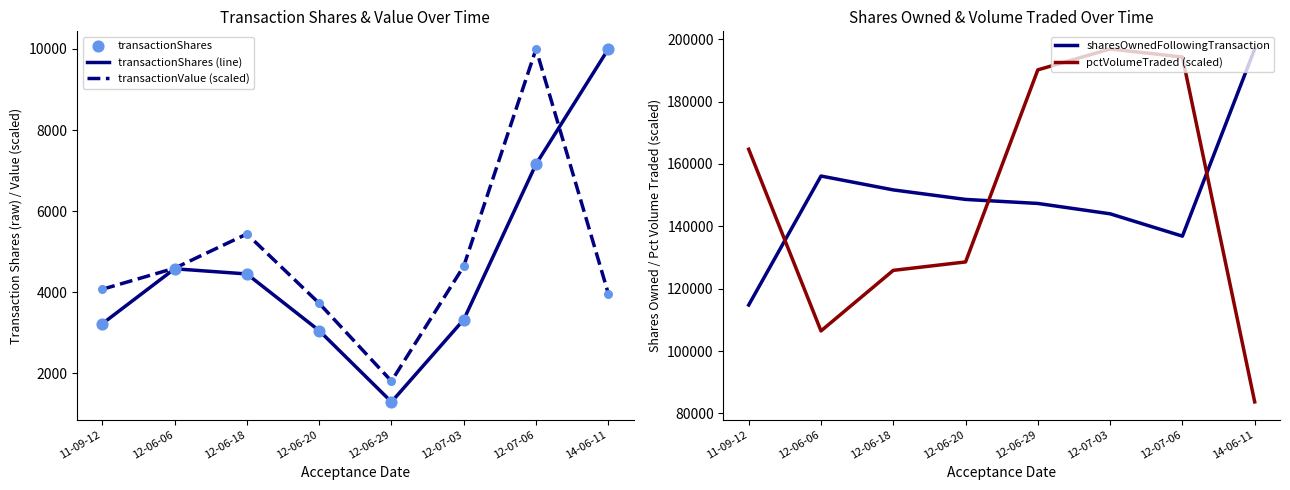

Is the value of pctVolumeTraded (scaled) at 12-06-29 greater than the value of sharesOwnedFollowingTransaction at 12-06-06?

Yes